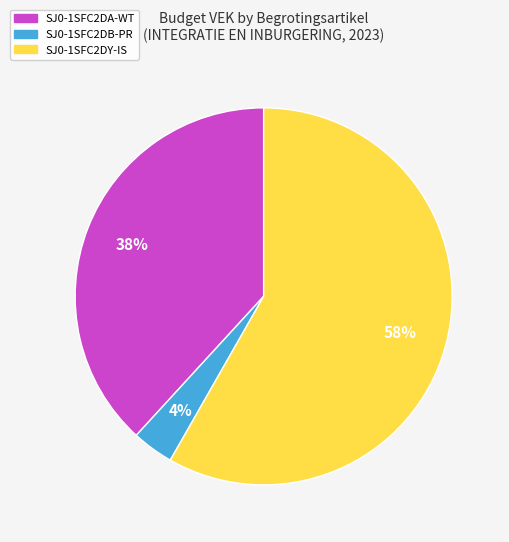

What is the largest slice in the pie chart?

SJ0-1SFC2DY-IS